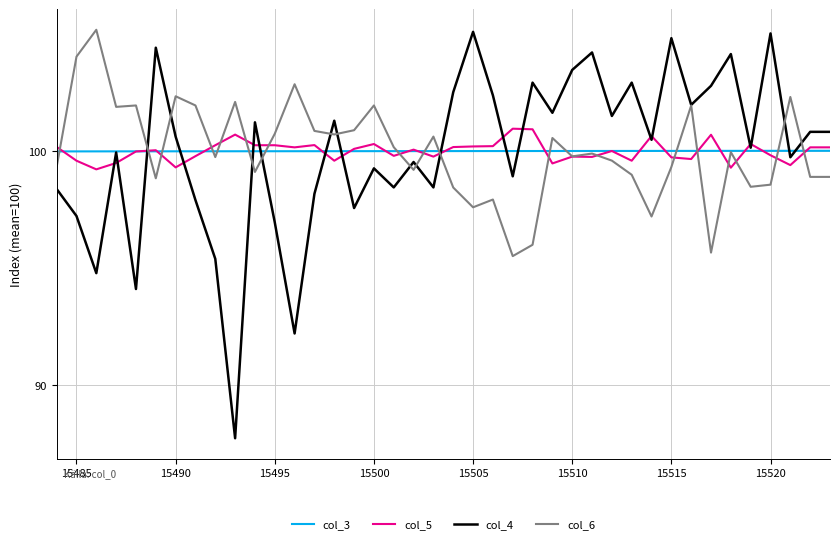

How many lines are shown in the chart?

4